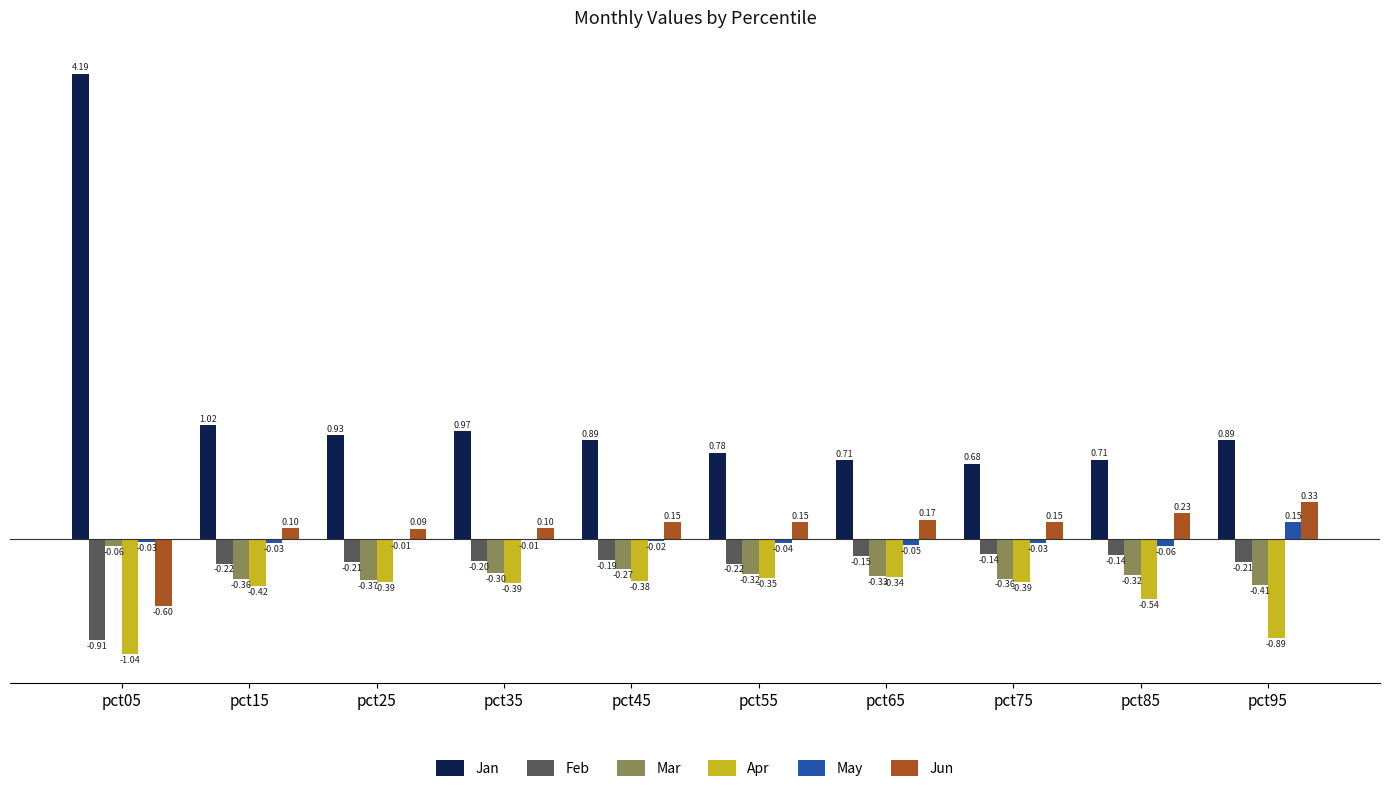

At which category is the sum across all series the highest?

pct05